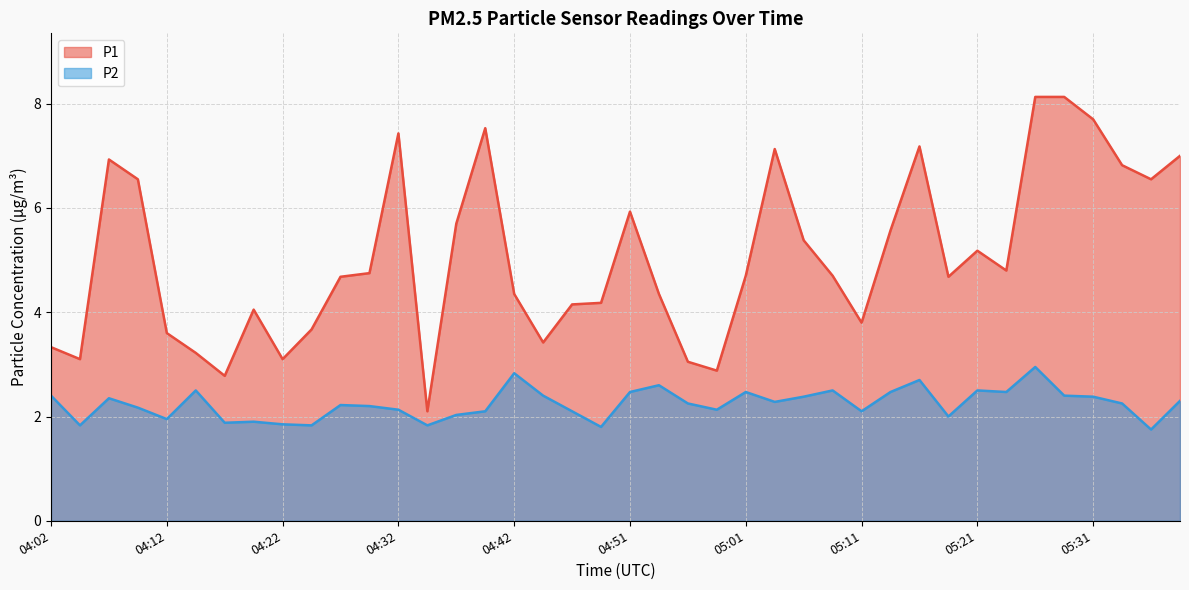

Rank the series by their maximum value, from lowest to highest.

P2, P1